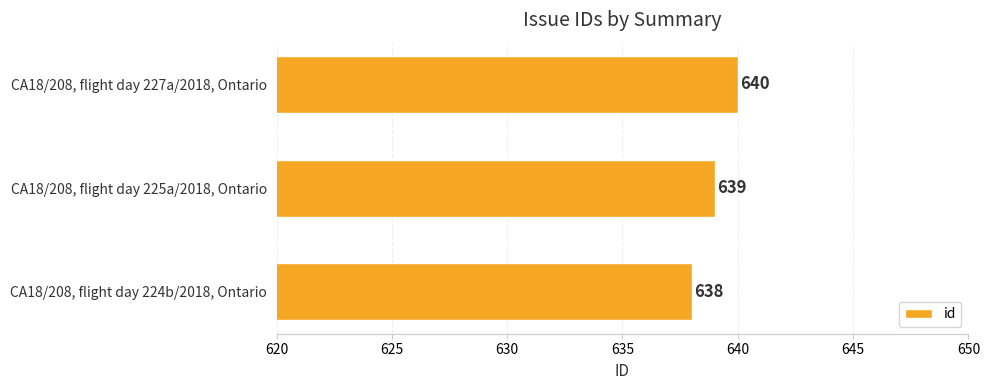

At which category does the chart reach its minimum across all series?

CA18/208, flight day 224b/2018, Ontario